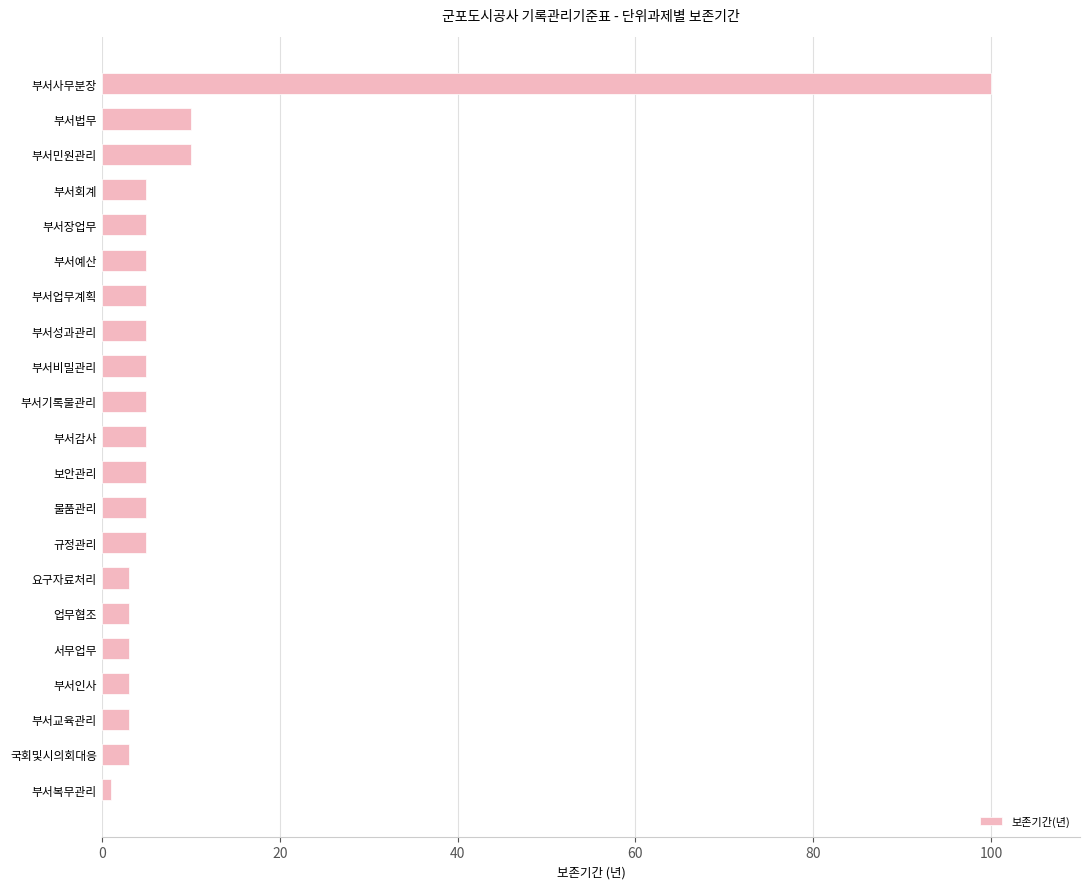

What value does the data have at 규정관리?

5